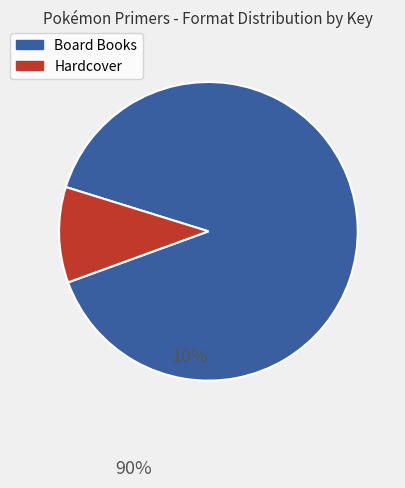

Does any single category account for the majority?

Yes